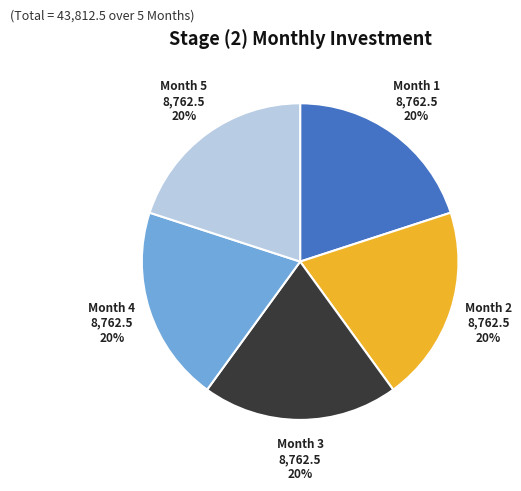

Does any single category account for the majority?

No